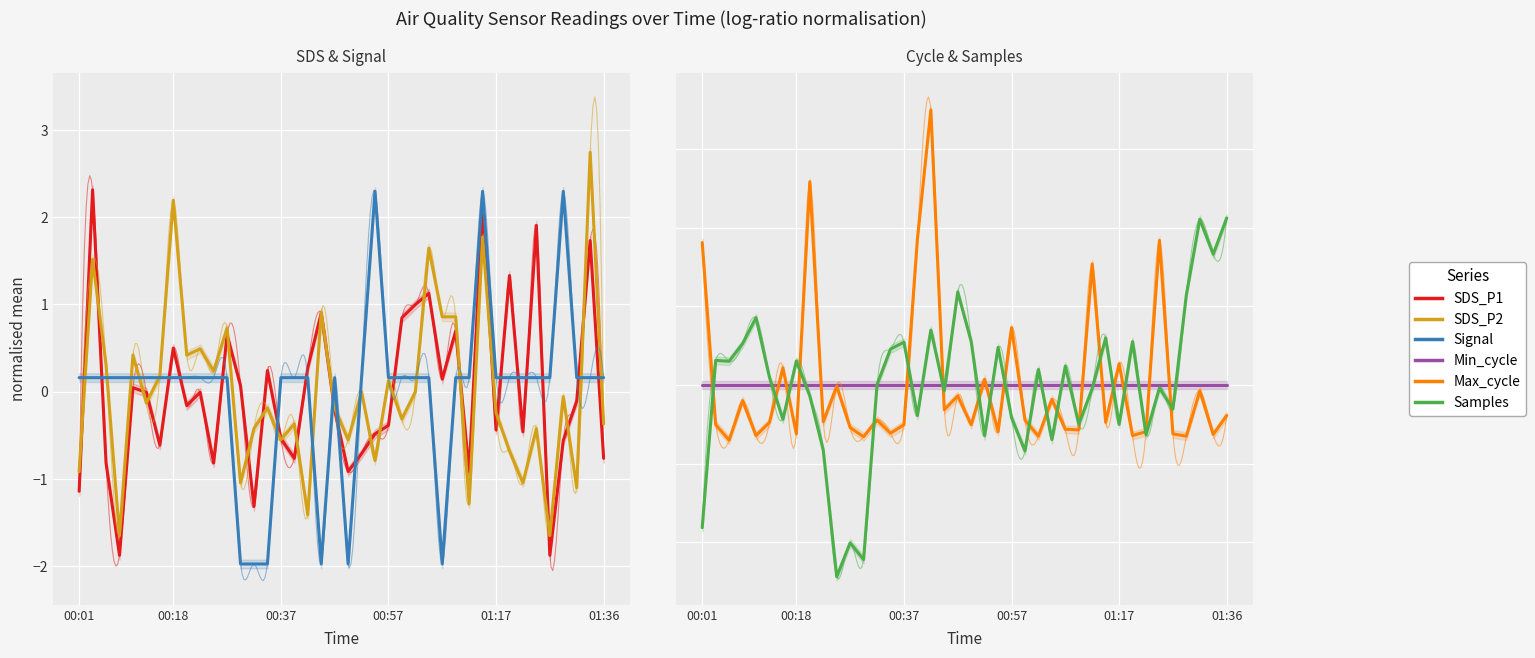

What position from the right is 00:37?

25